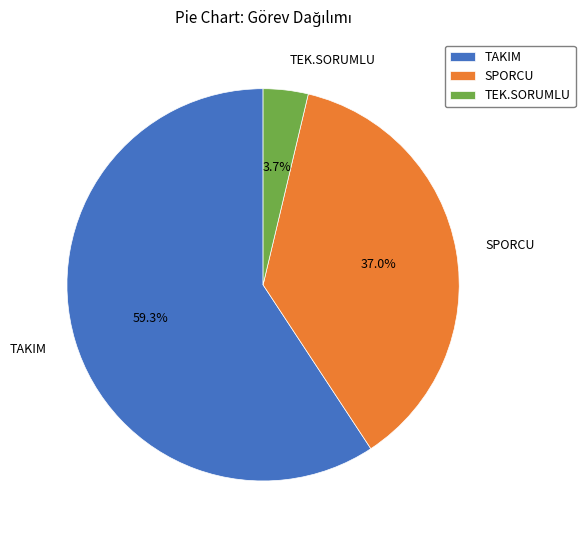

Is there a majority slice in this chart?

Yes